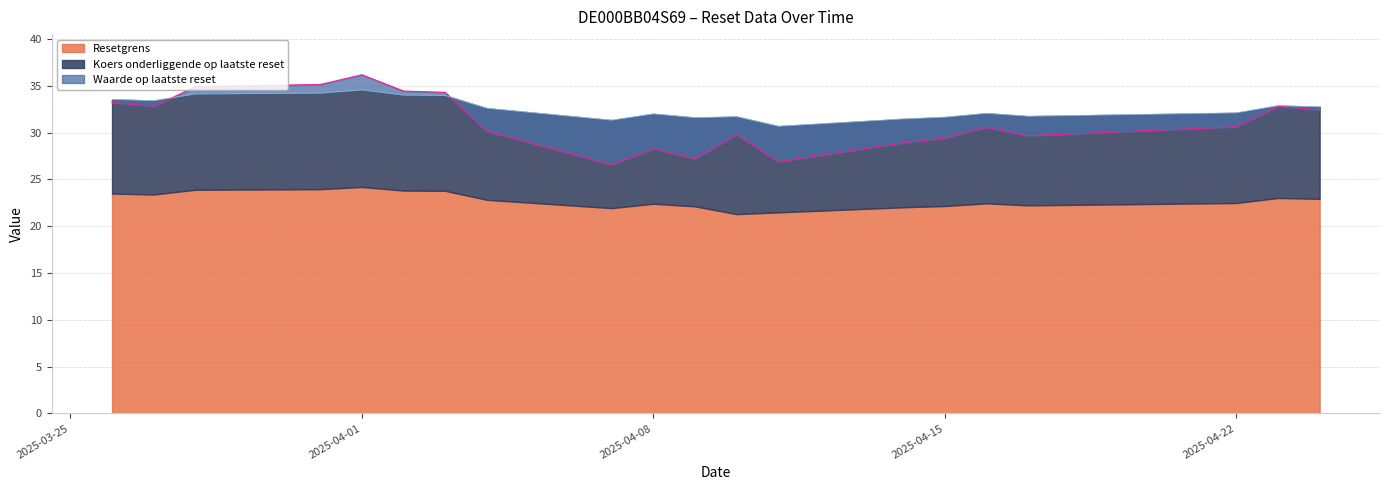

Which series changed the most between 2025-04-22 and 2025-04-11?

Waarde op laatste reset